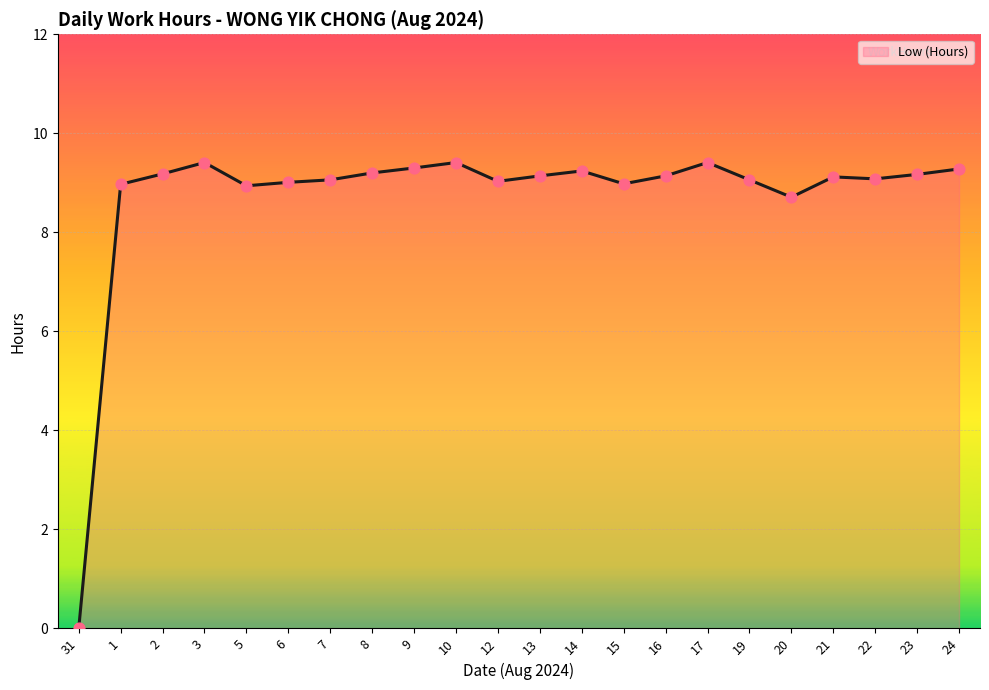

Between 17 and 7, which is larger?

17